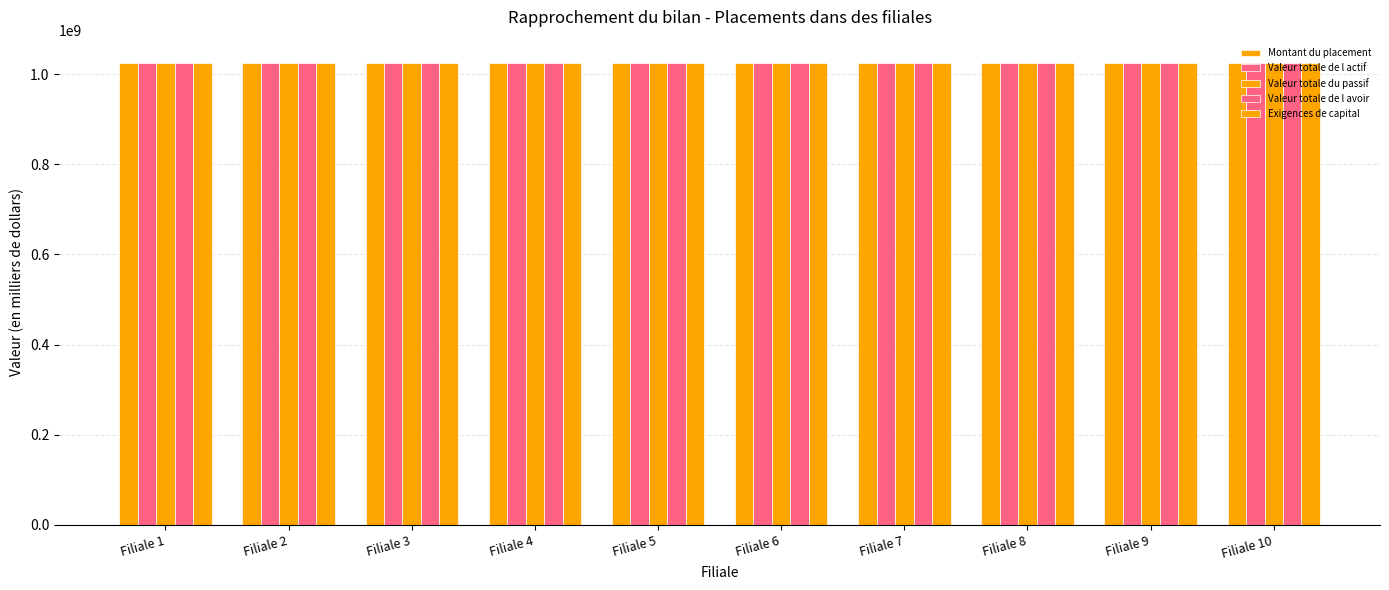

Which label corresponds to the smallest value in the chart?

Filiale 1